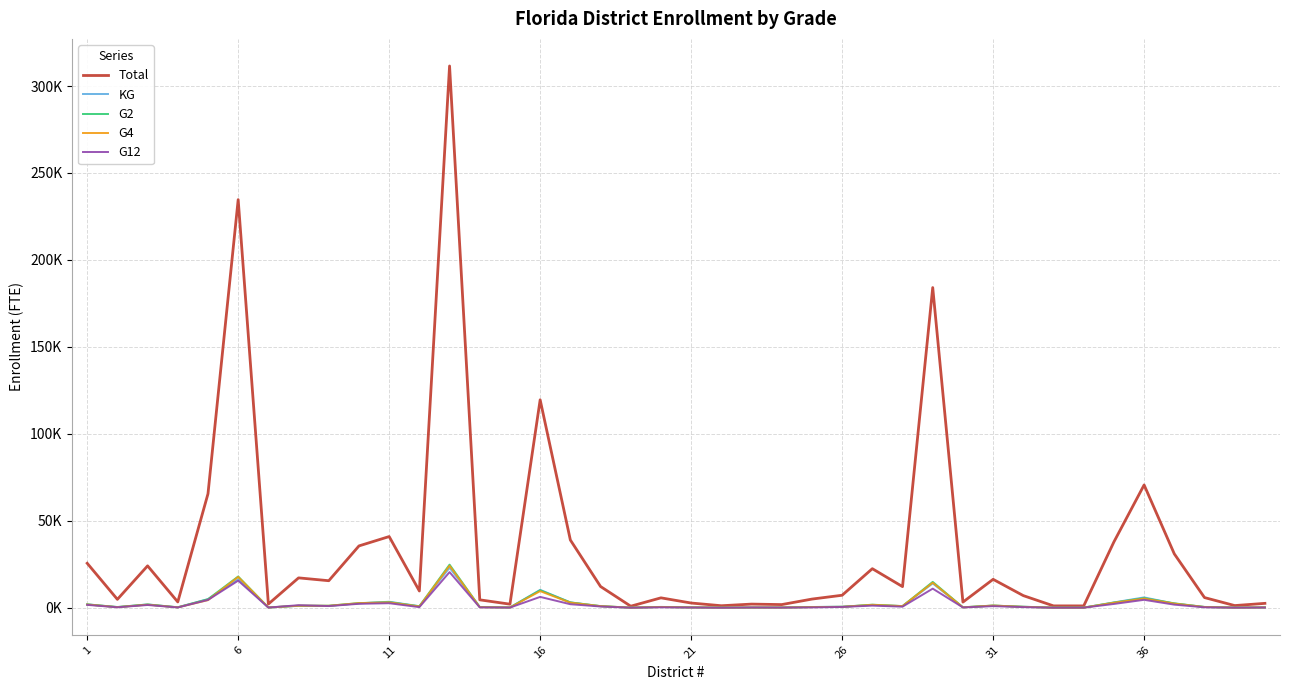

Is this an area chart (filled region under the line)?

No